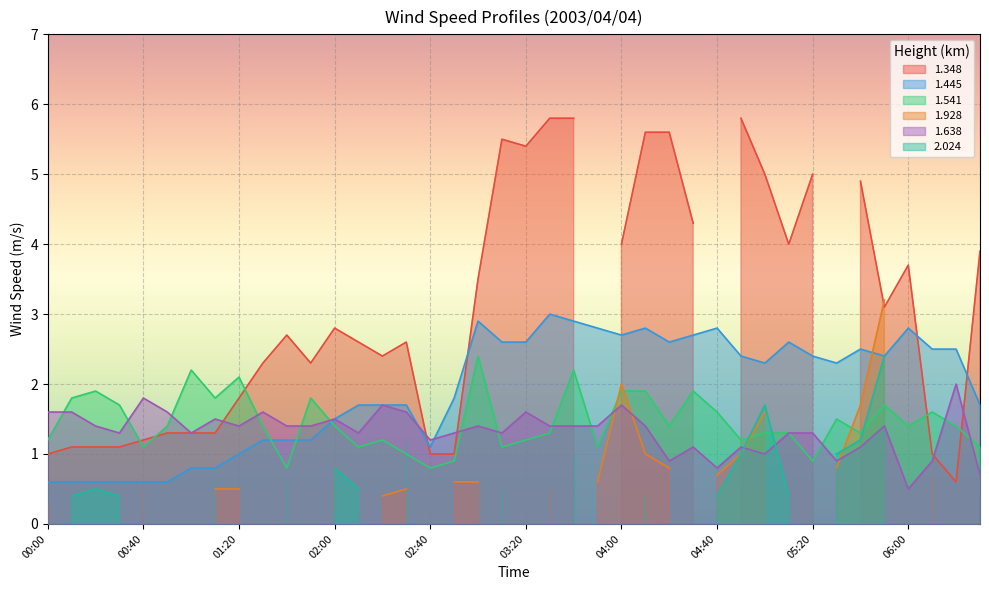

What is the minimum value for 1.445?

0.6